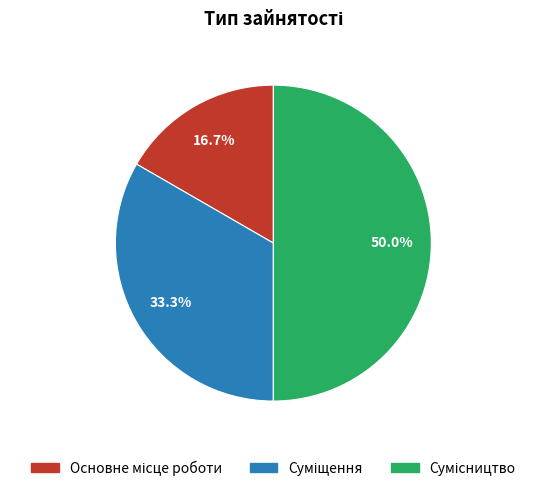

To the nearest percent, what is the difference between the largest and smallest slice percentages?

33%